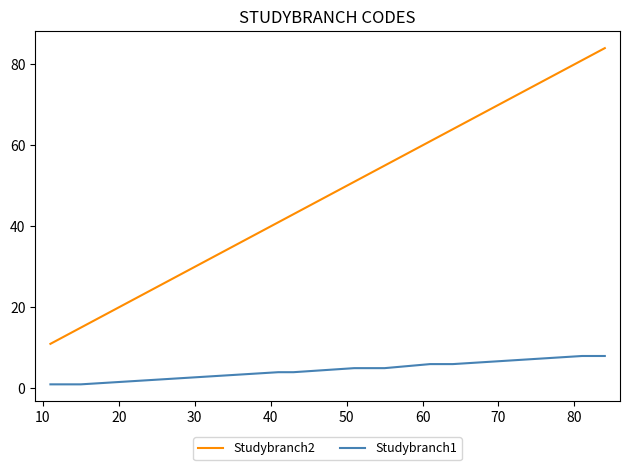

True or false: Studybranch1 and Studybranch2 cross at least once.

False